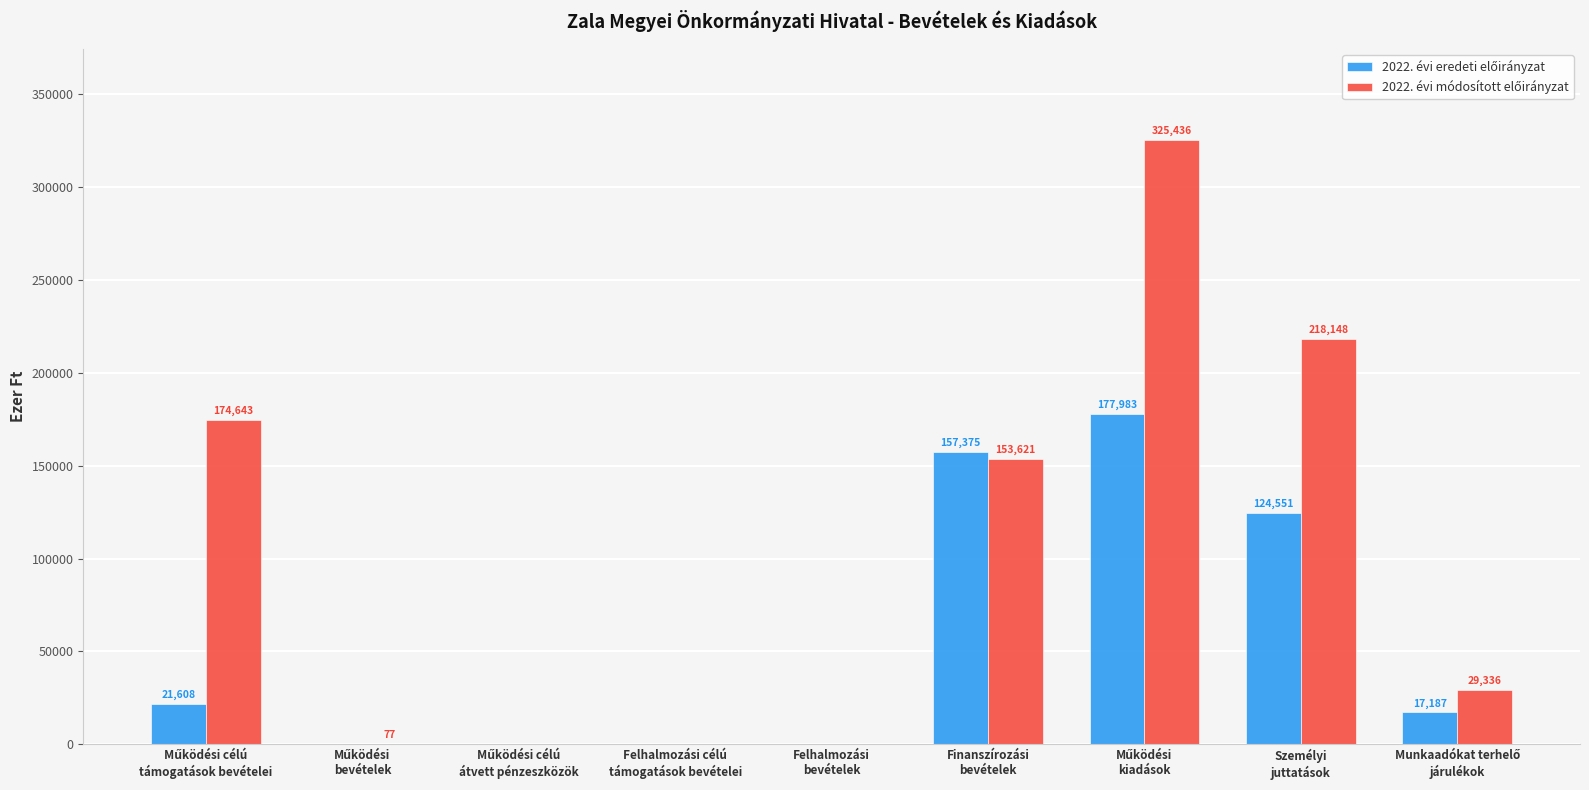

How many groups of bars are there?

9